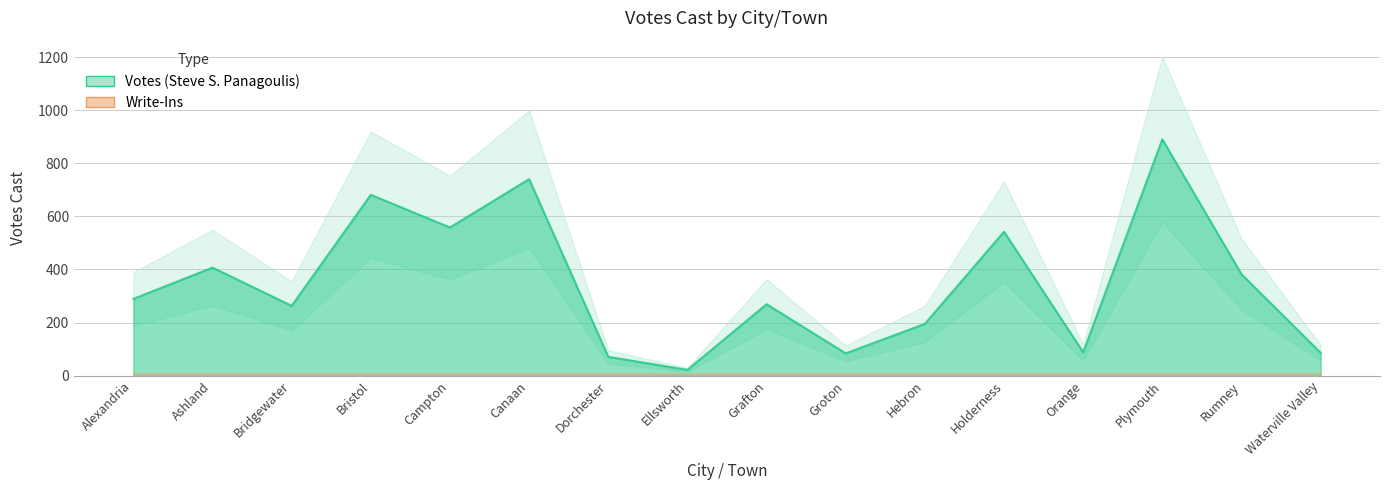

True or false: the data has more than 2 interior local peaks.

True